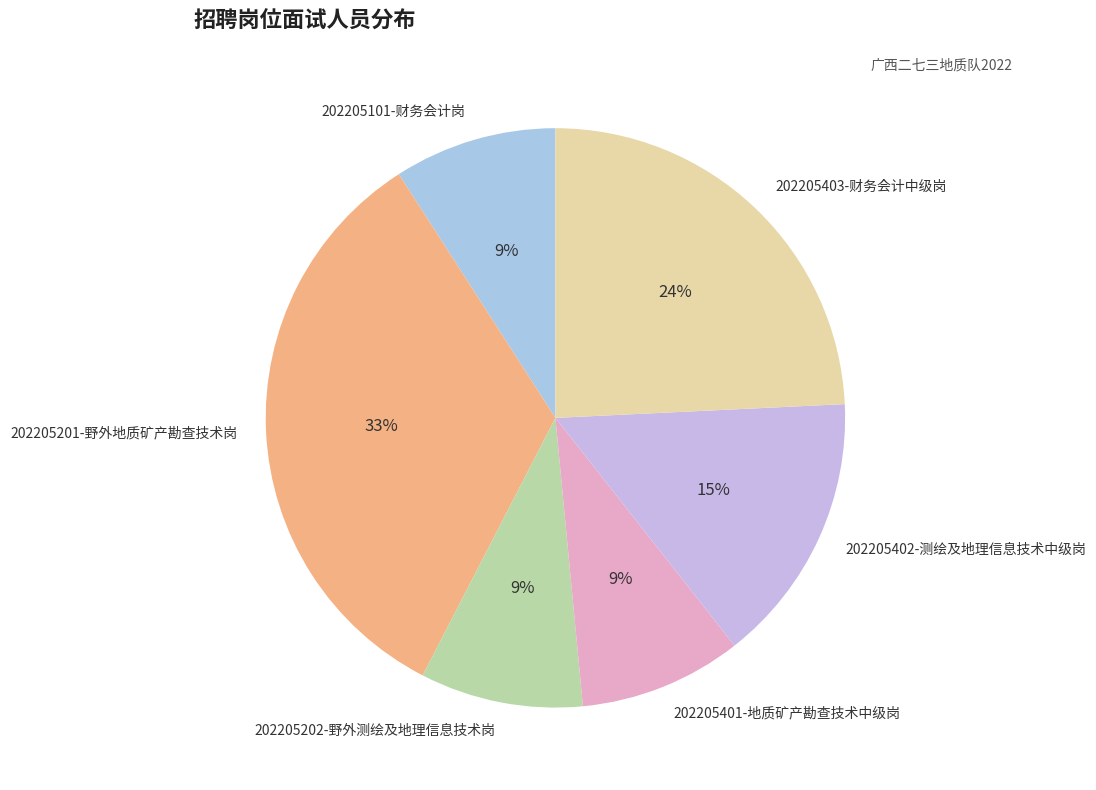

To the nearest percent, what is the difference between the 202205402-测绘及地理信息技术中级岗 and 202205403-财务会计中级岗 slice percentages?

9%